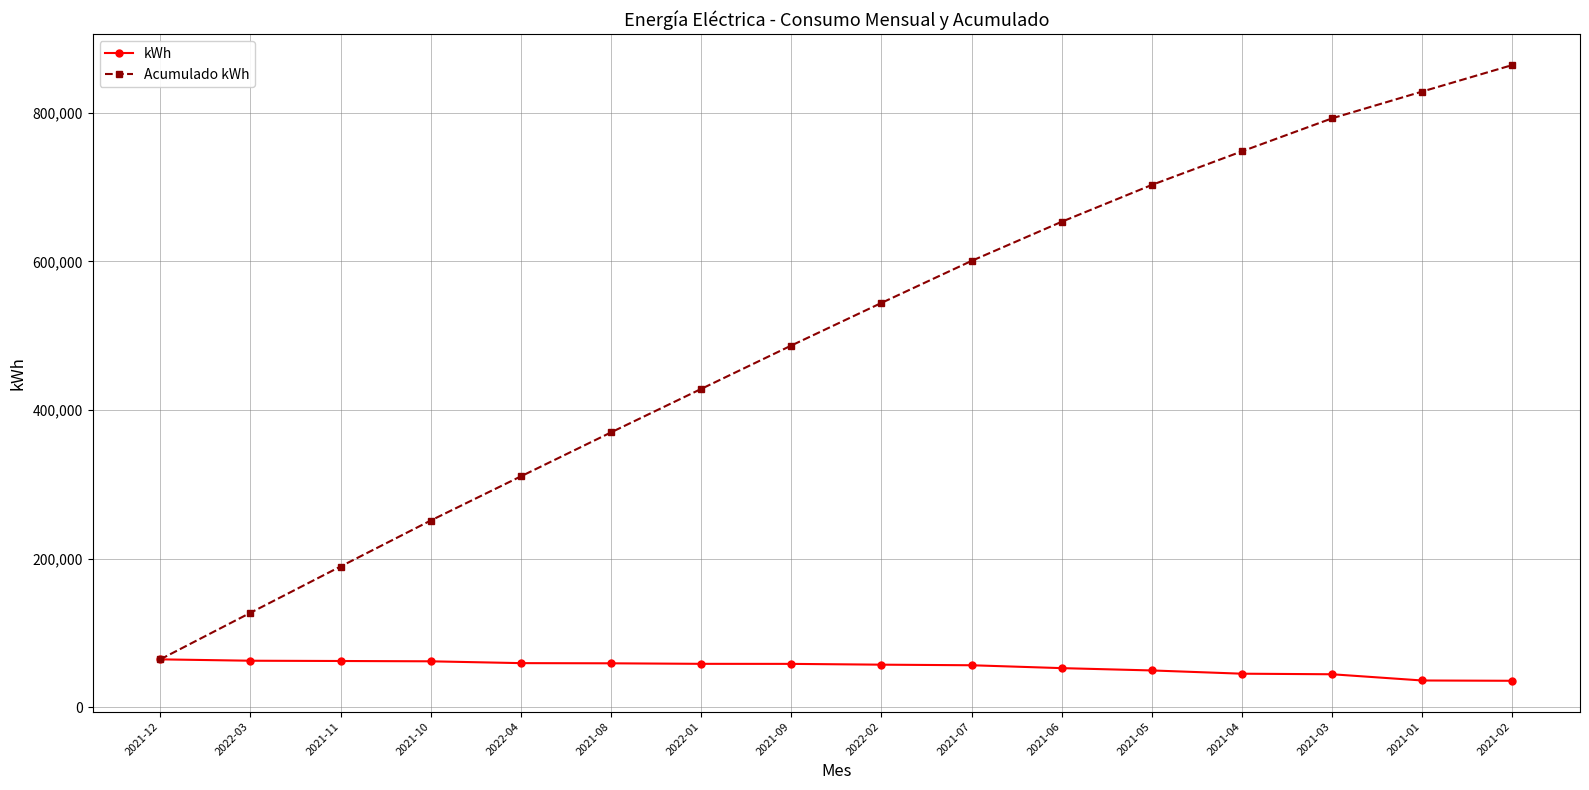

The value of kWh at 2021-02 is 35655. True or false?

True